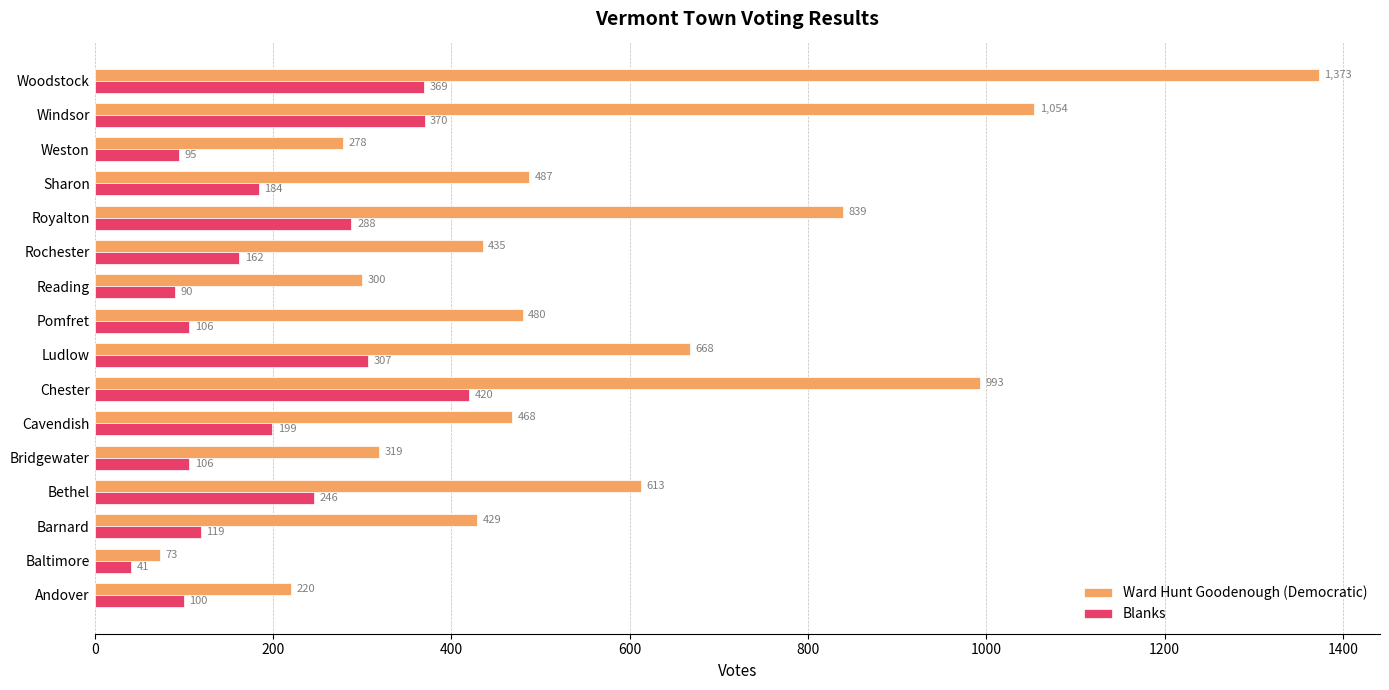

The Ward Hunt Goodenough (Democratic) series shows 613 at Bethel. True or false?

True